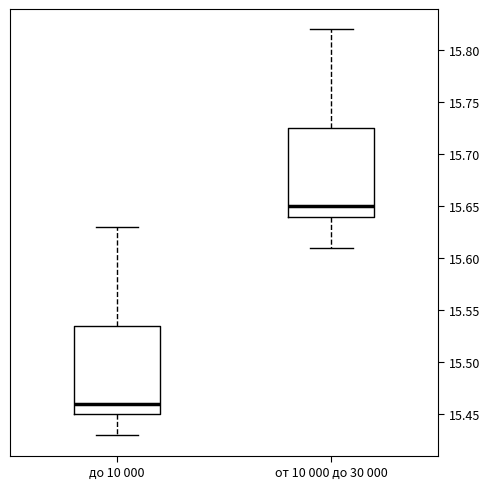

Reading left to right, transcribe this box plot: for each box, give where its median line is, the range the box spans, and where its two whiskers end, as read against the y-axis. The values are not printed on the chart, so give them approximately, as read against the axis.

до 10 000: median 15.460, box 15.450 to 15.535, whiskers 15.430 to 15.630
от 10 000 до 30 000: median 15.650, box 15.640 to 15.725, whiskers 15.610 to 15.820